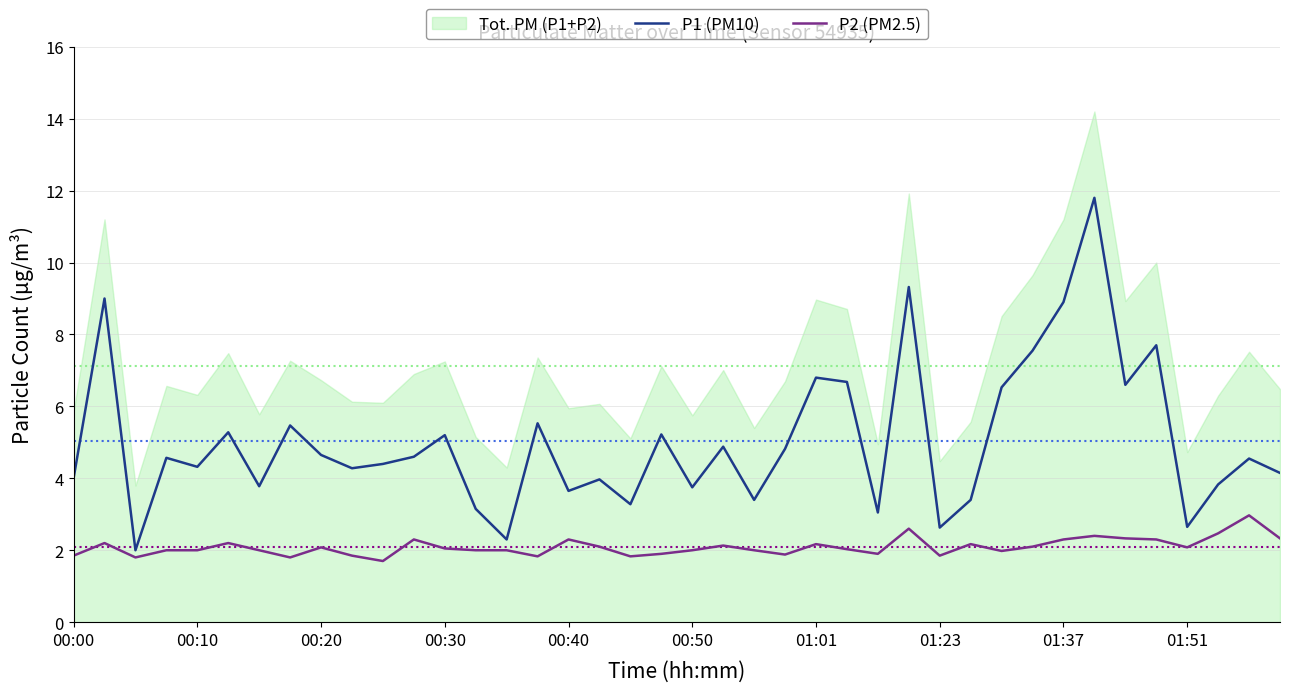

What is the minimum value for P1 (PM10)?

2.0